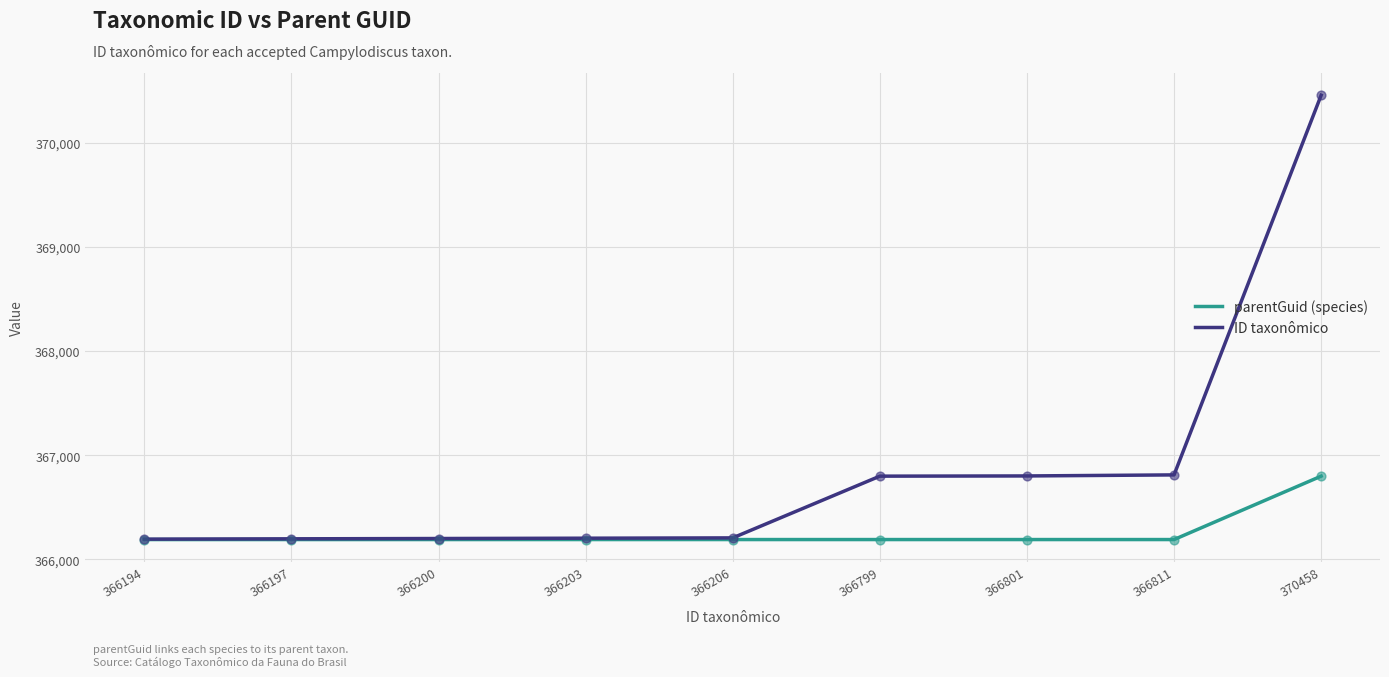

What is the total value across all series at 370458?

737257